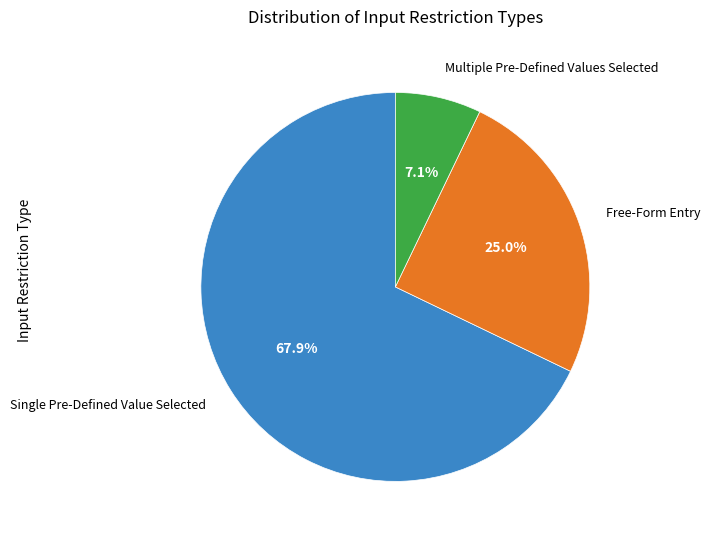

Is there any slice that represents more than half of the pie?

Yes